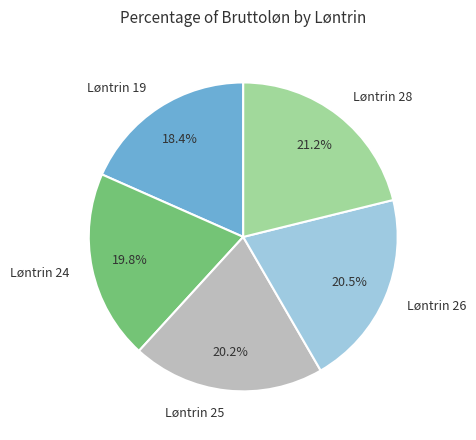

To the nearest percent, what percentage of the pie is Løntrin 25?

20%